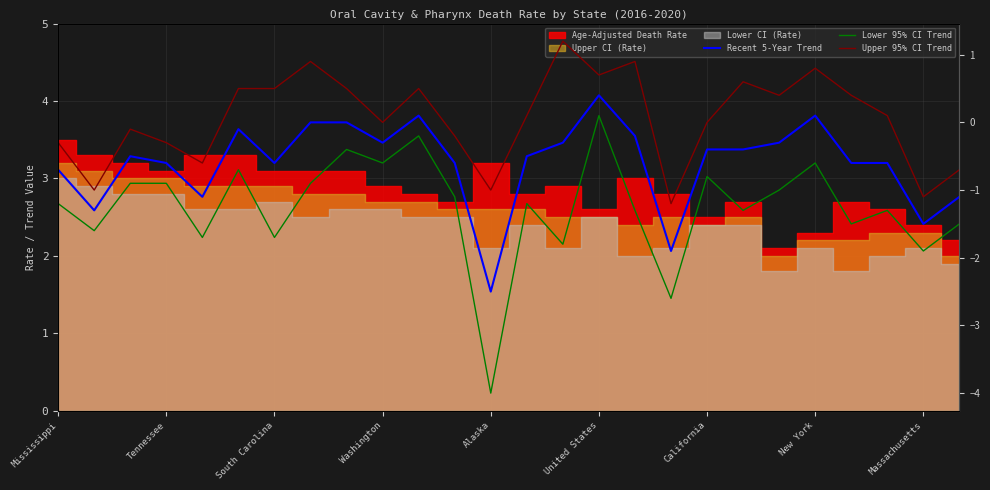

What is the sum of the Upper 95% CI Trend values at 25 and 19?

-0.1